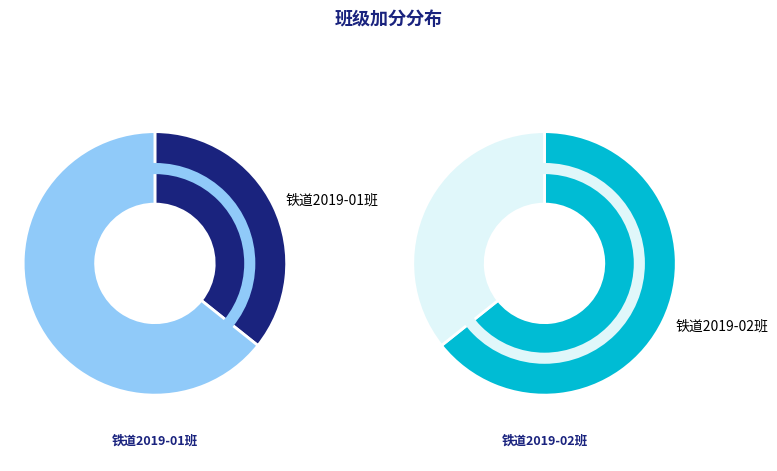

Does 铁道2019-02班 account for over 50% of the chart?

Yes